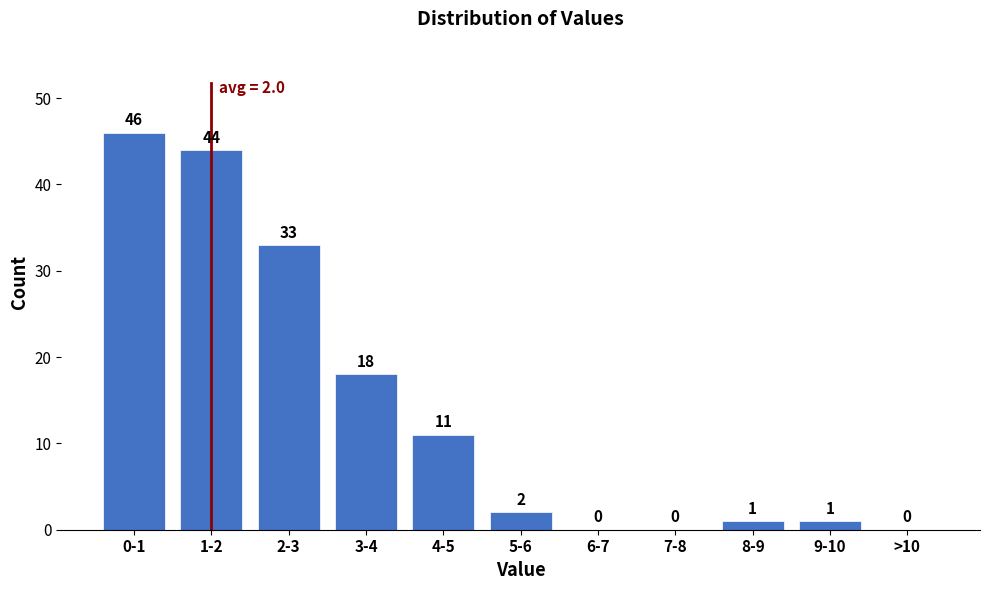

Reading right to left, list all the values displayed in this chart.

>10=0	9-10=1	8-9=1	7-8=0	6-7=0	5-6=2	4-5=11	3-4=18	2-3=33	1-2=44	0-1=46